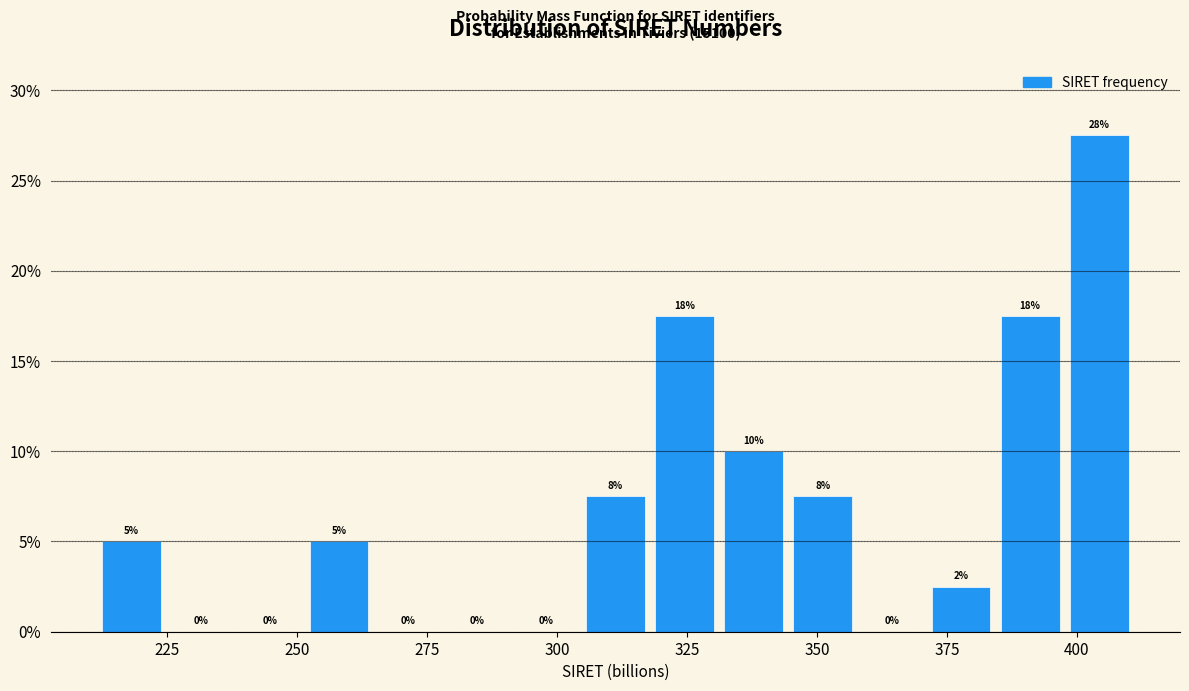

Around what value on the x-axis is the tallest bar? Give the approximate position of its centre, as read against the axis.

405